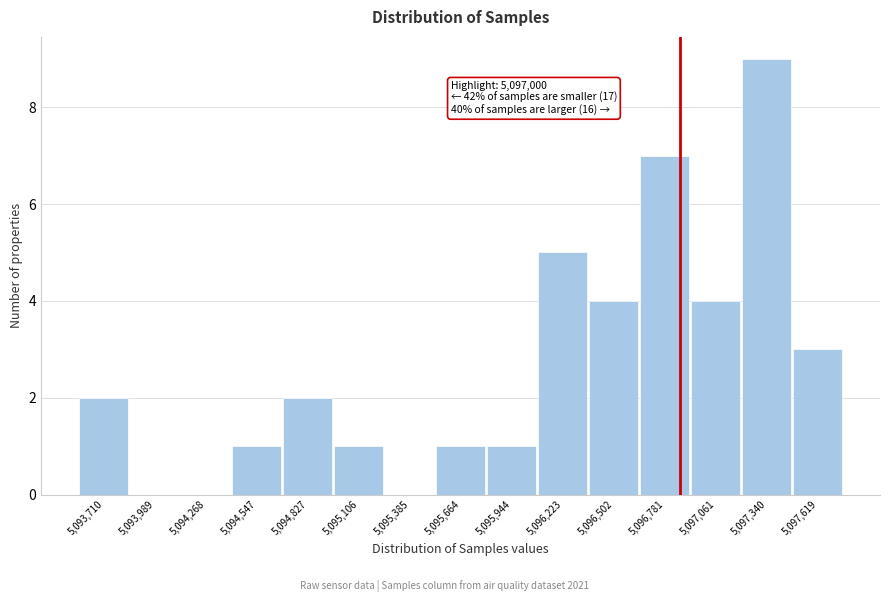

Reading left to right, transcribe all the data shown in this chart.

5,093,710=2	5,093,989=0	5,094,268=0	5,094,547=1	5,094,827=2	5,095,106=1	5,095,385=0	5,095,664=1	5,095,944=1	5,096,223=5	5,096,502=4	5,096,781=7	5,097,061=4	5,097,340=9	5,097,619=3